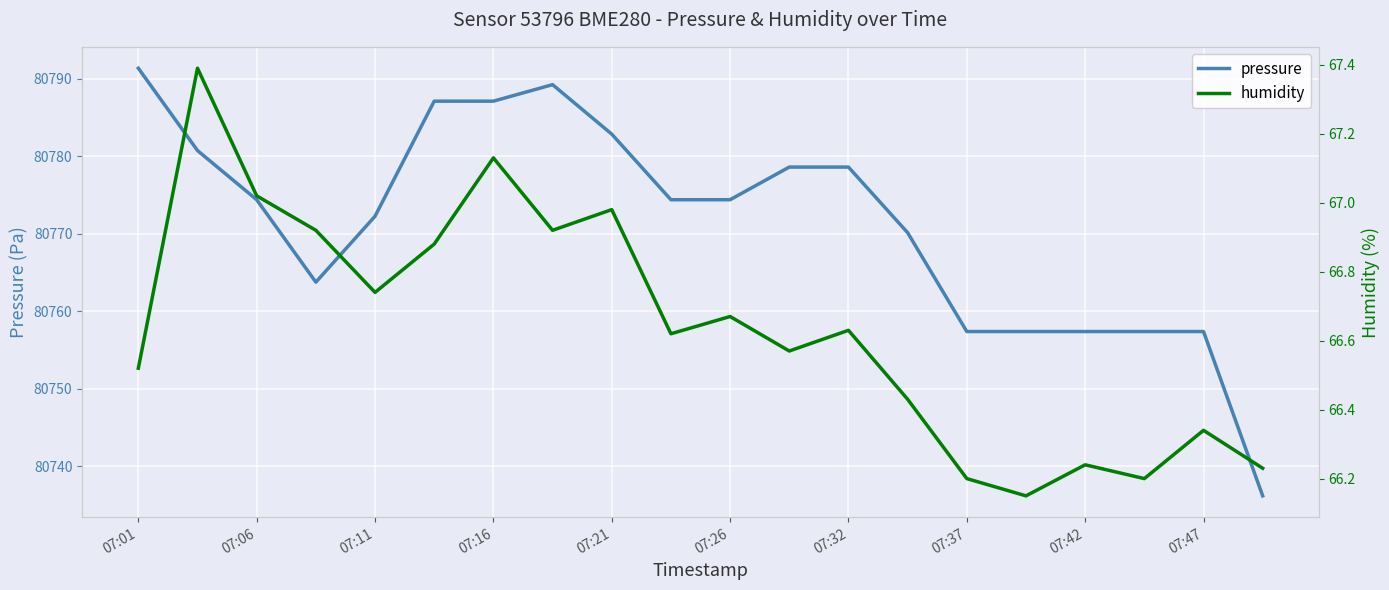

Count the number of categories in the chart.

20